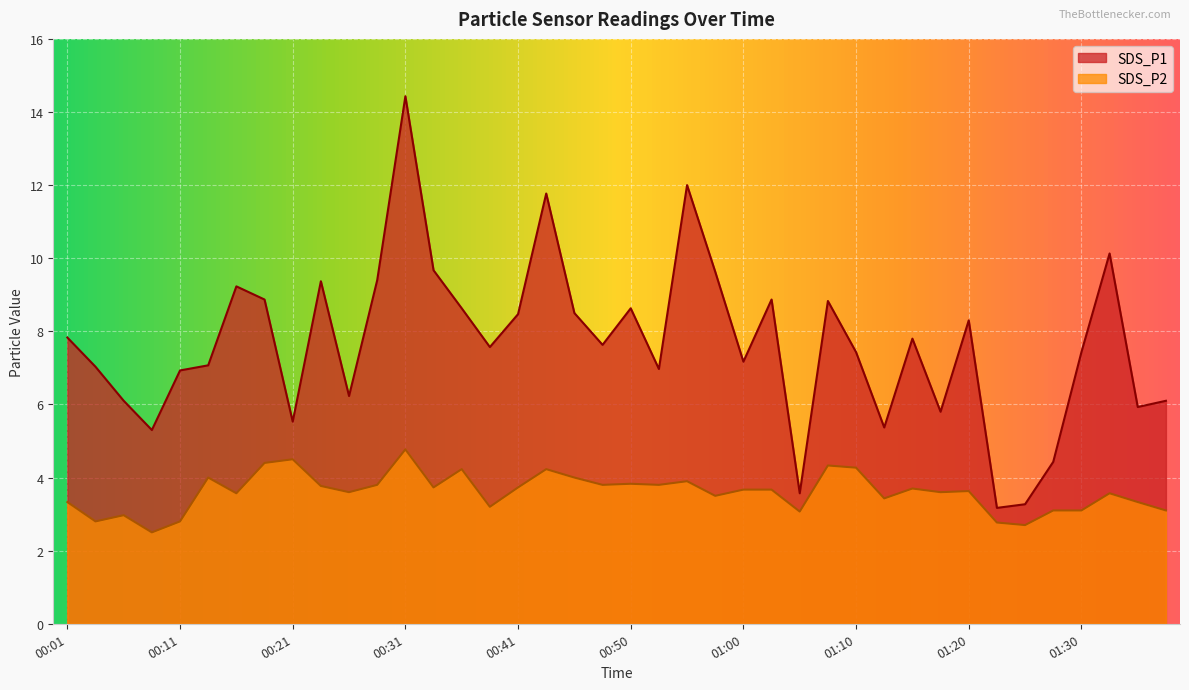

In SDS_P1, how many points are lower than both neighbors (excluding endpoints)?

12